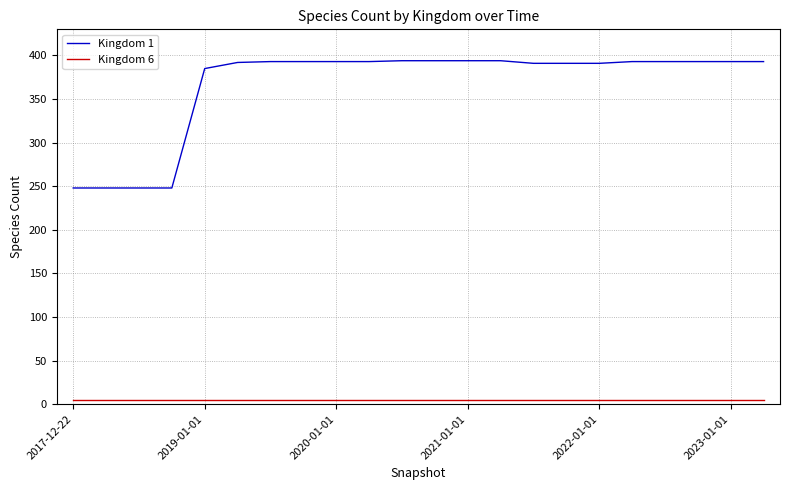

True or false: Kingdom 6 and Kingdom 1 cross at least once.

False